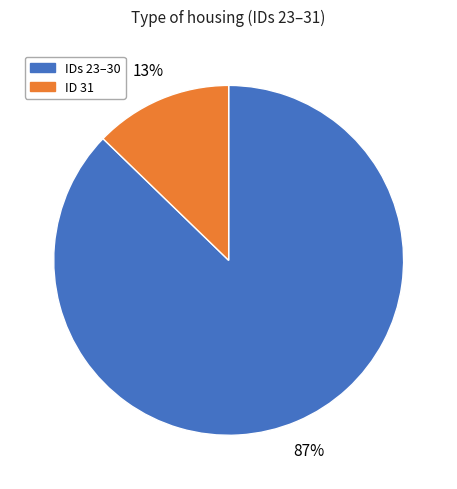

To the nearest percent, what is the difference between the largest and smallest slice percentages?

74%